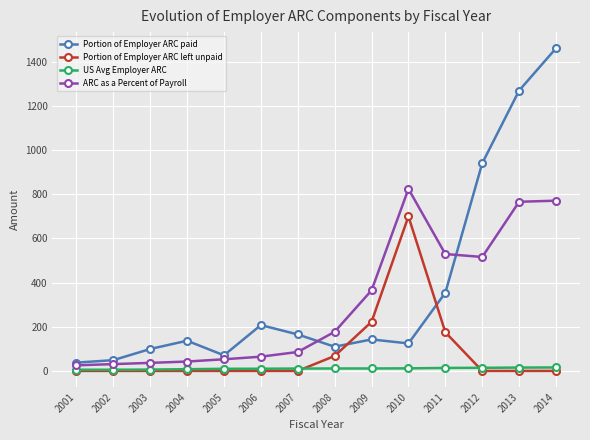

Which series changed the most between 2006 and 2014?

Portion of Employer ARC paid